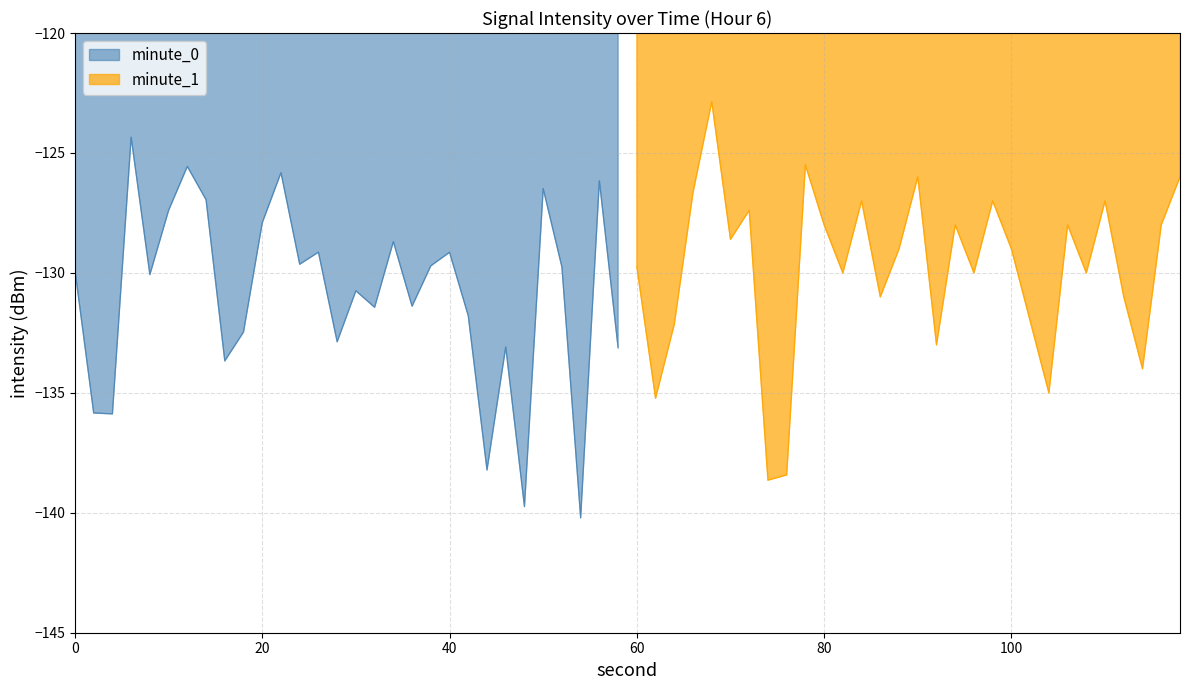

Is it true that the value at 16 is -133.7?

True